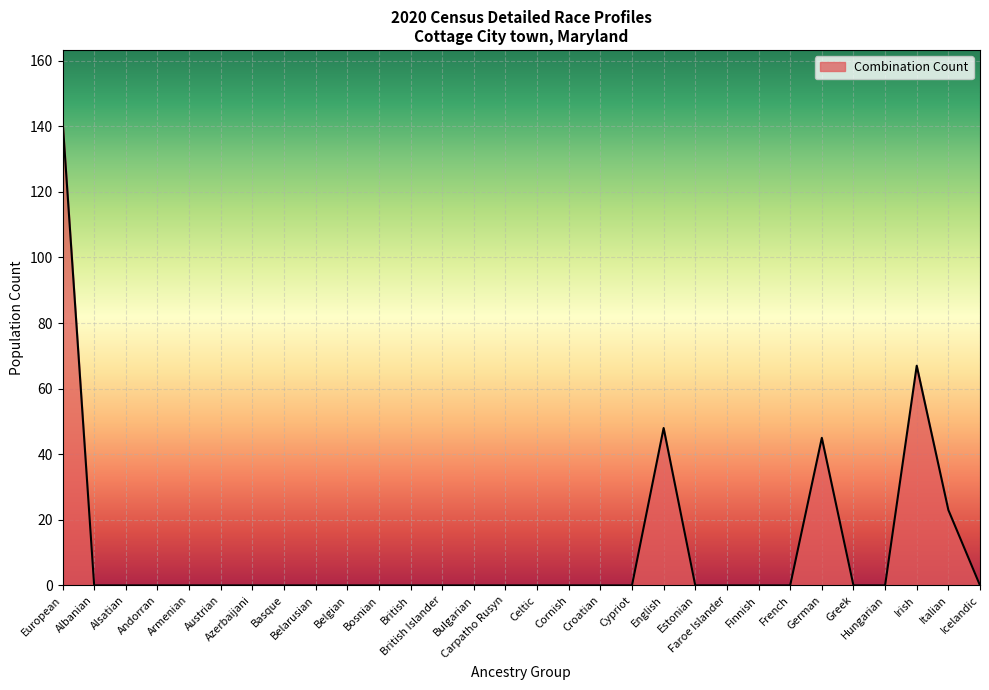

The value at Basque is 71. True or false?

False